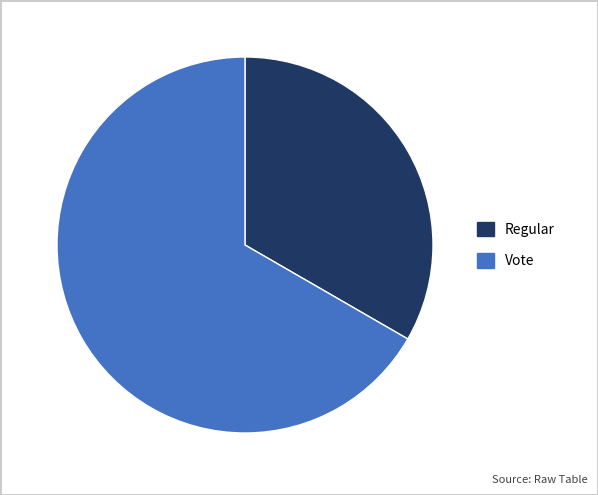

Which category accounts for the majority?

Vote